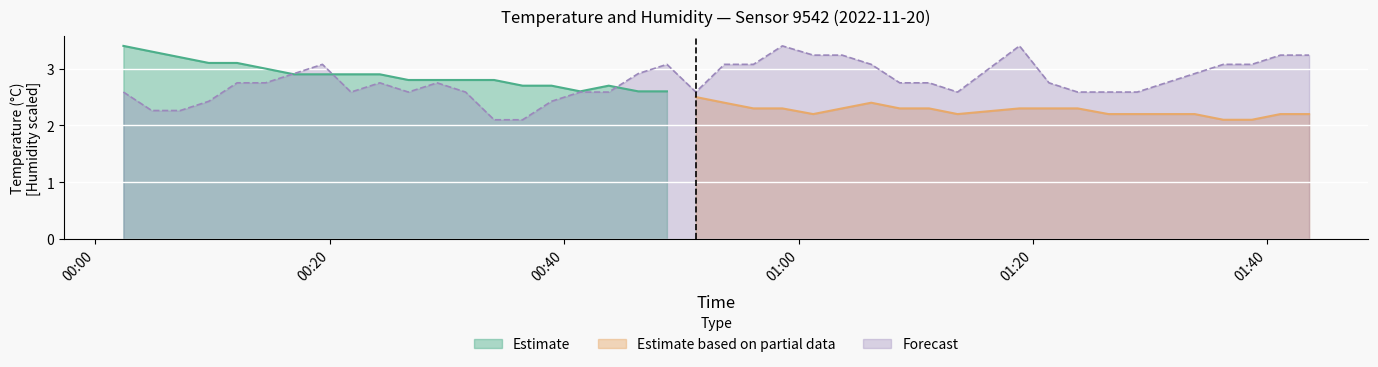

What is the minimum value for Forecast?

2.1